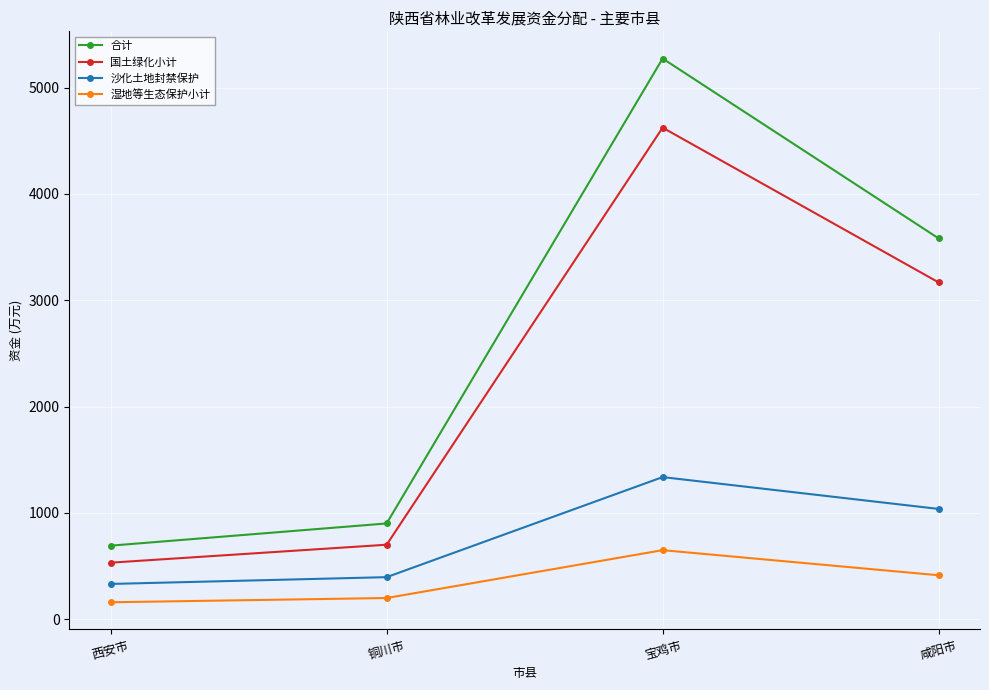

What is the difference between the maximum and minimum values in the 合计 series?

4580.6